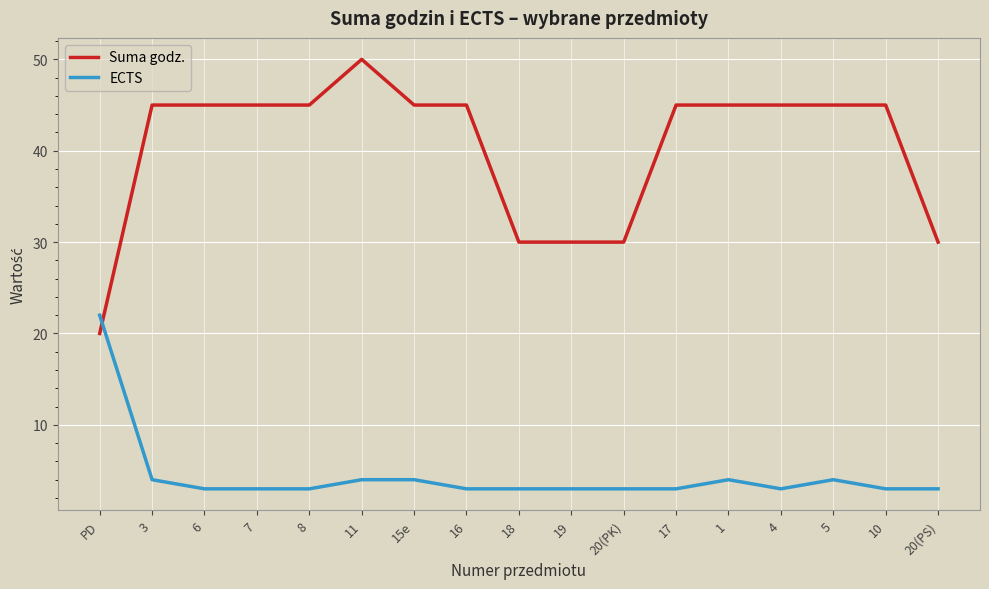

What is the lowest value of the ECTS series?

3